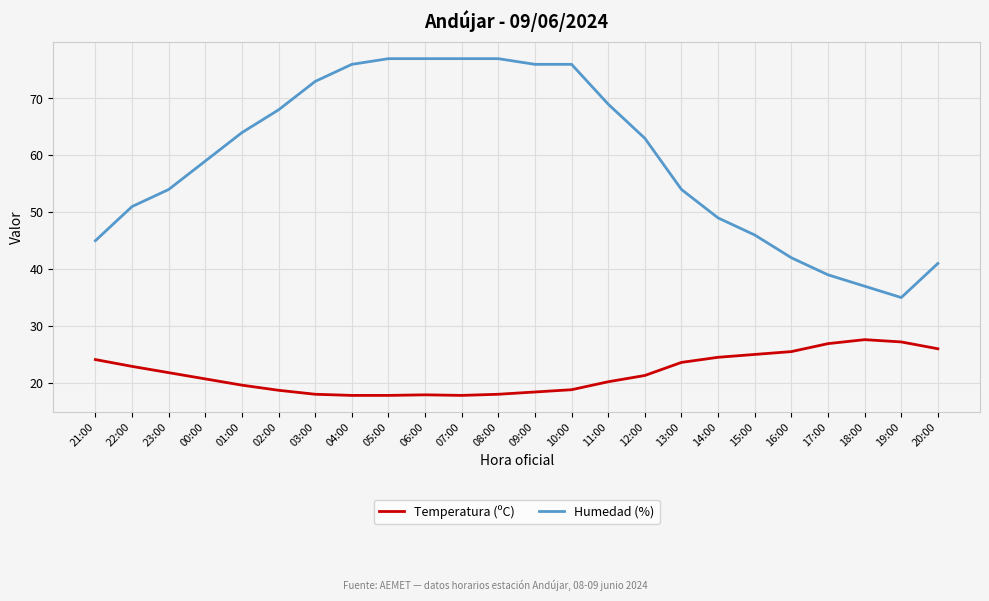

What are all the series names shown in the legend?

Temperatura (ºC), Humedad (%)